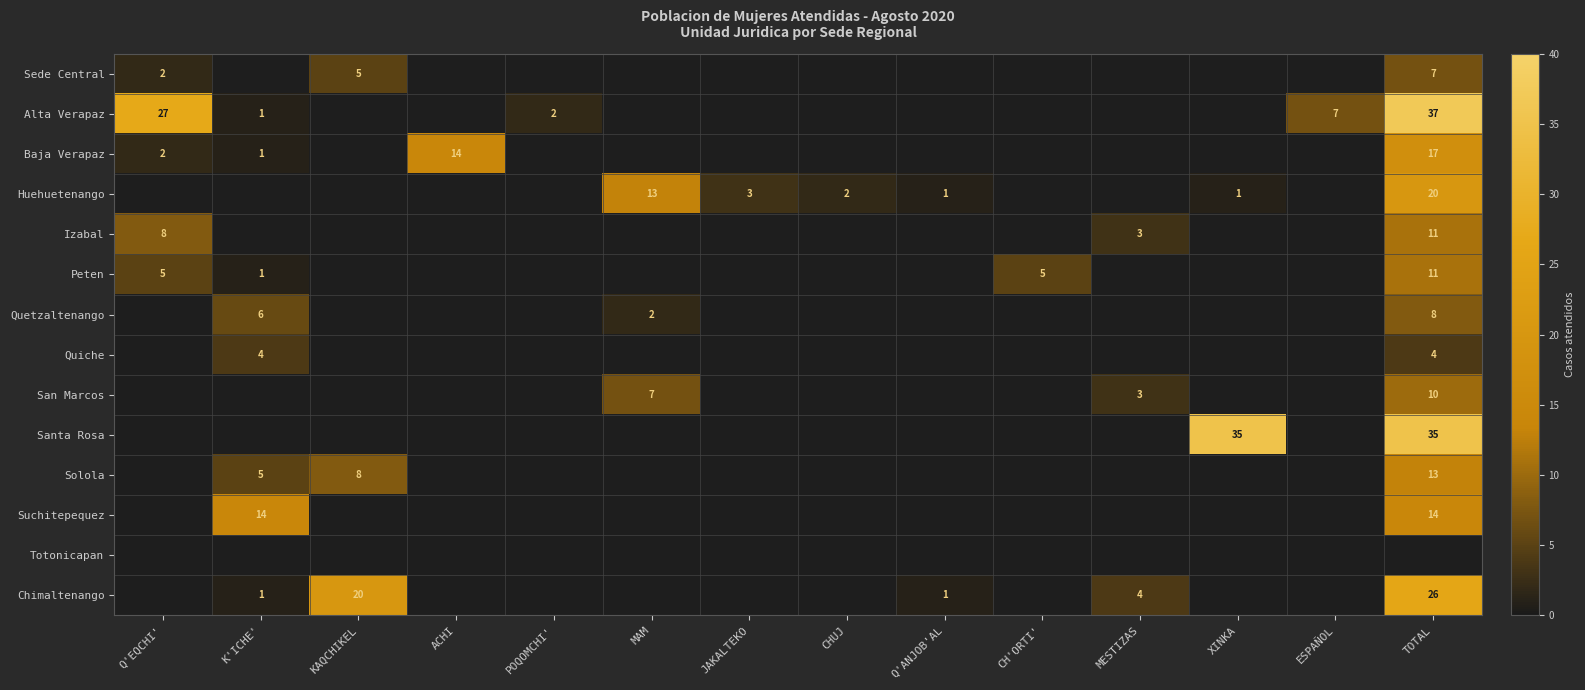

The Alta Verapaz series shows 15 at TOTAL. True or false?

False